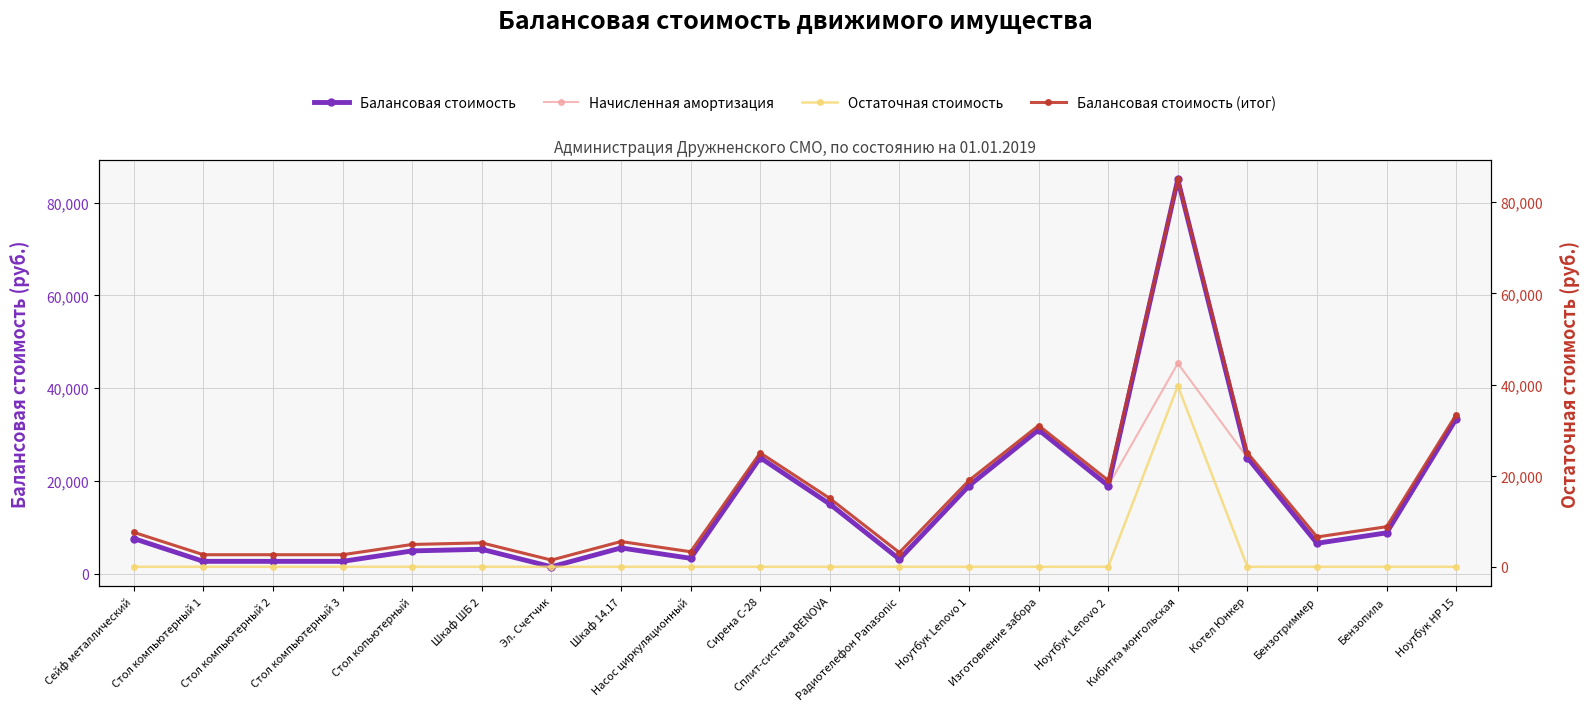

Is it true that Балансовая стоимость (итог) equals 5243 at Радиотелефон Panasonic?

False